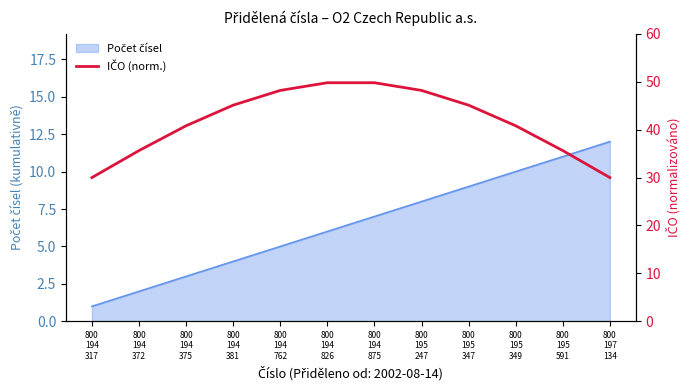

At which category does the data reach its first local peak?

800
194
875